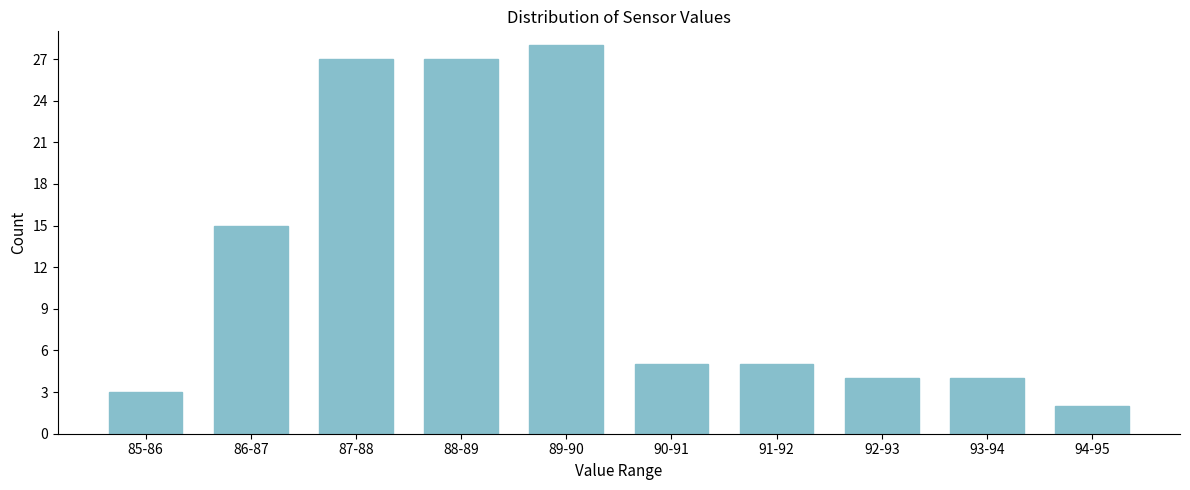

Reading left to right, list all the values displayed in this chart.

3	15	27	27	28	5	5	4	4	2